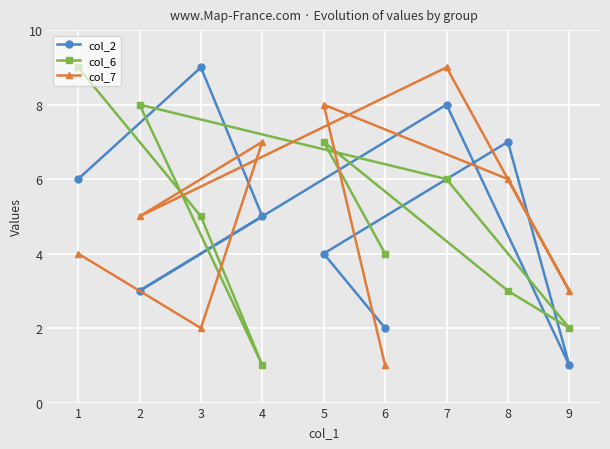

Which series has the largest total across all categories?

col_2